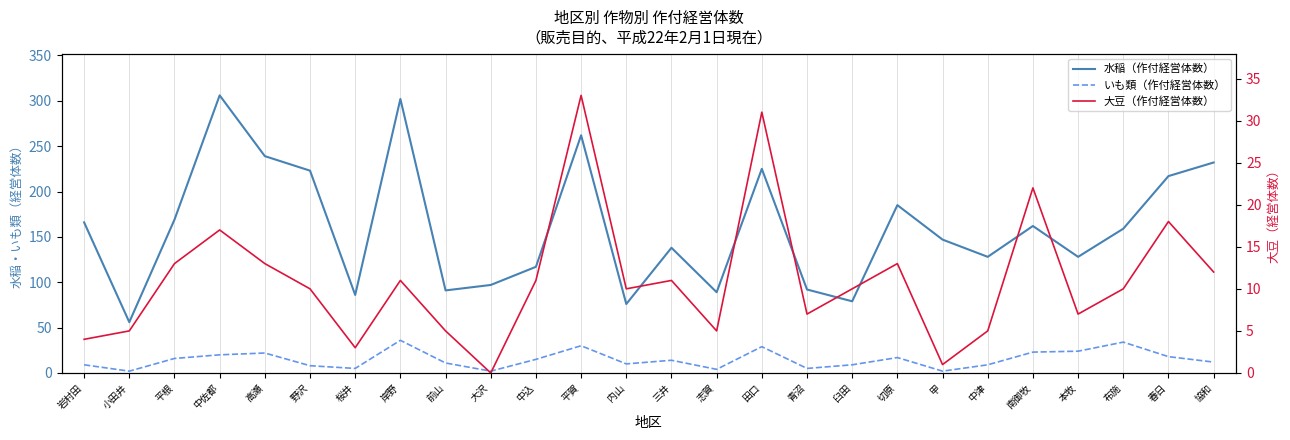

What is the spread (max minus min) of values at 協和?

220